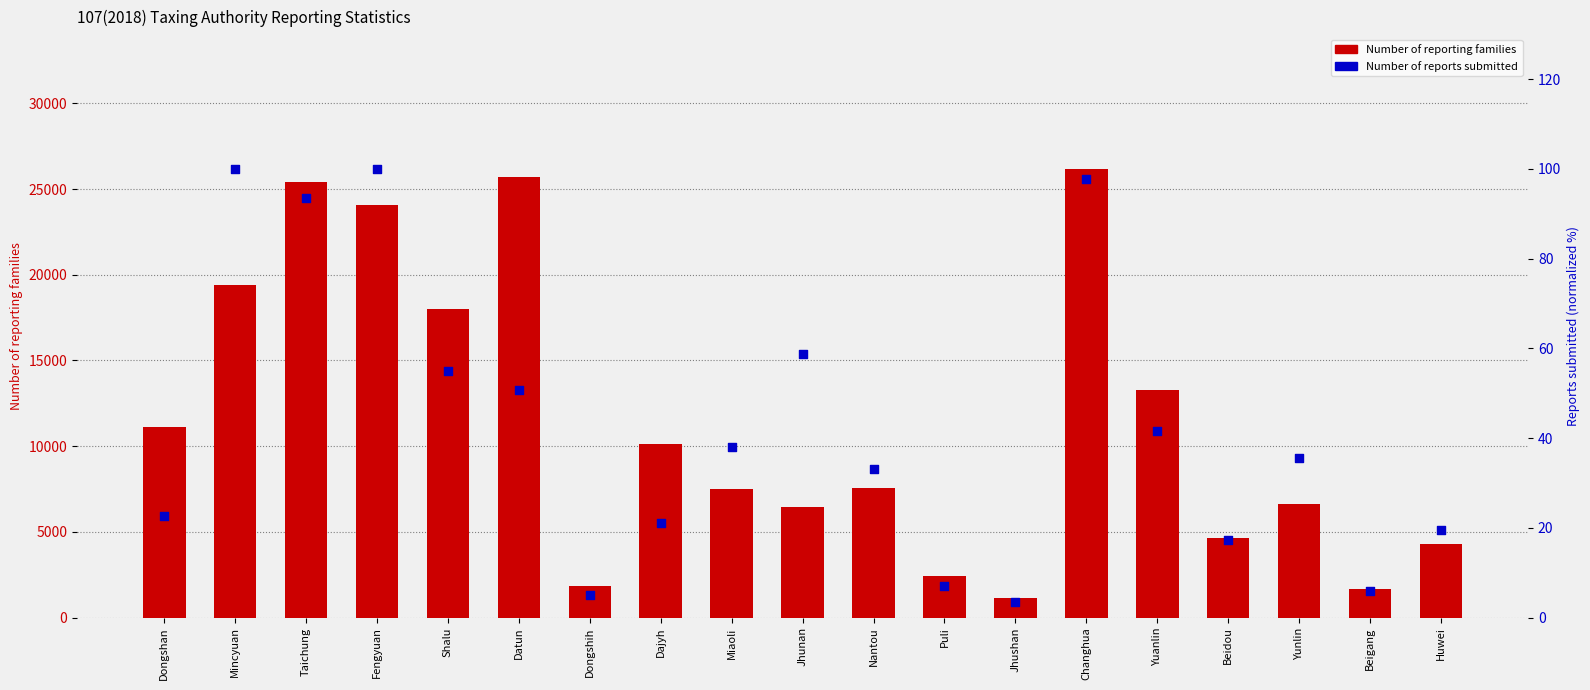

At which category is the sum across all series the highest?

Changhua